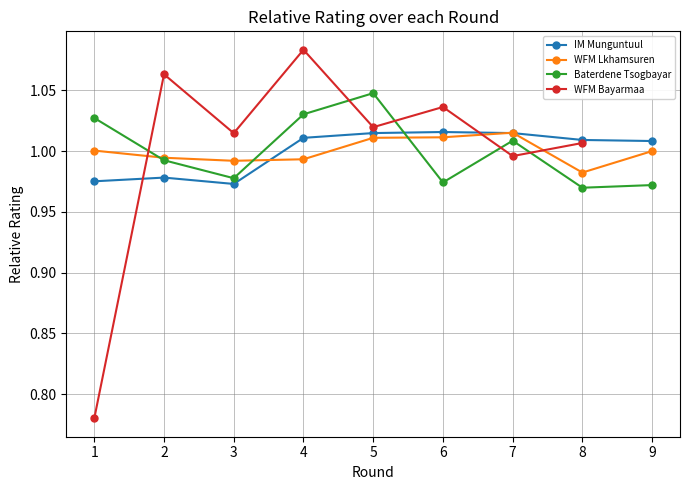

Which label corresponds to the smallest value in the chart?

1